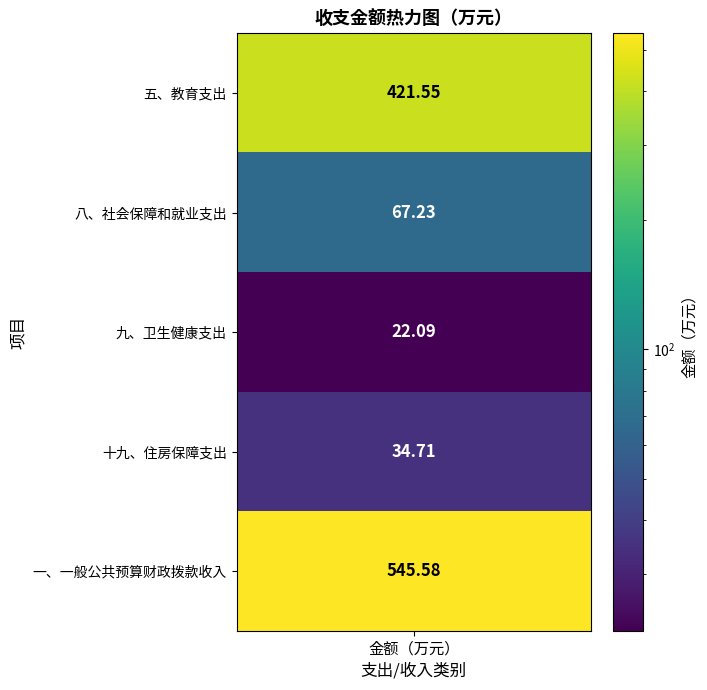

True or false: the data shows 545.6 at 4.

True